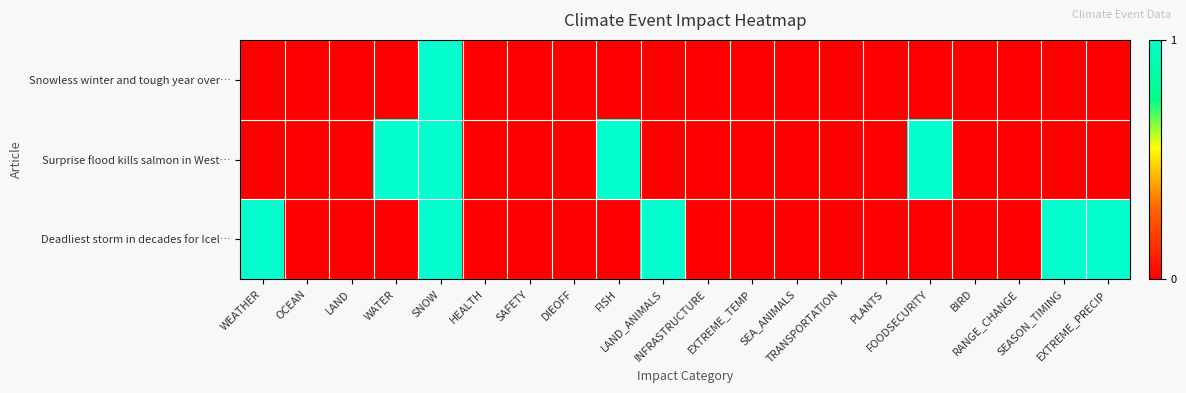

Reading right to left, transcribe all the data shown in this chart.

Snowless winter and tough year over…: EXTREME_PRECIP=0	SEASON_TIMING=0	RANGE_CHANGE=0	BIRD=0	FOODSECURITY=0	PLANTS=0	TRANSPORTATION=0	SEA_ANIMALS=0	EXTREME_TEMP=0	INFRASTRUCTURE=0	LAND_ANIMALS=0	FISH=0	DIEOFF=0	SAFETY=0	HEALTH=0	SNOW=1	WATER=0	LAND=0	OCEAN=0	WEATHER=0
Surprise flood kills salmon in West…: EXTREME_PRECIP=0	SEASON_TIMING=0	RANGE_CHANGE=0	BIRD=0	FOODSECURITY=1	PLANTS=0	TRANSPORTATION=0	SEA_ANIMALS=0	EXTREME_TEMP=0	INFRASTRUCTURE=0	LAND_ANIMALS=0	FISH=1	DIEOFF=0	SAFETY=0	HEALTH=0	SNOW=1	WATER=1	LAND=0	OCEAN=0	WEATHER=0
Deadliest storm in decades for Icel…: EXTREME_PRECIP=1	SEASON_TIMING=1	RANGE_CHANGE=0	BIRD=0	FOODSECURITY=0	PLANTS=0	TRANSPORTATION=0	SEA_ANIMALS=0	EXTREME_TEMP=0	INFRASTRUCTURE=0	LAND_ANIMALS=1	FISH=0	DIEOFF=0	SAFETY=0	HEALTH=0	SNOW=1	WATER=0	LAND=0	OCEAN=0	WEATHER=1